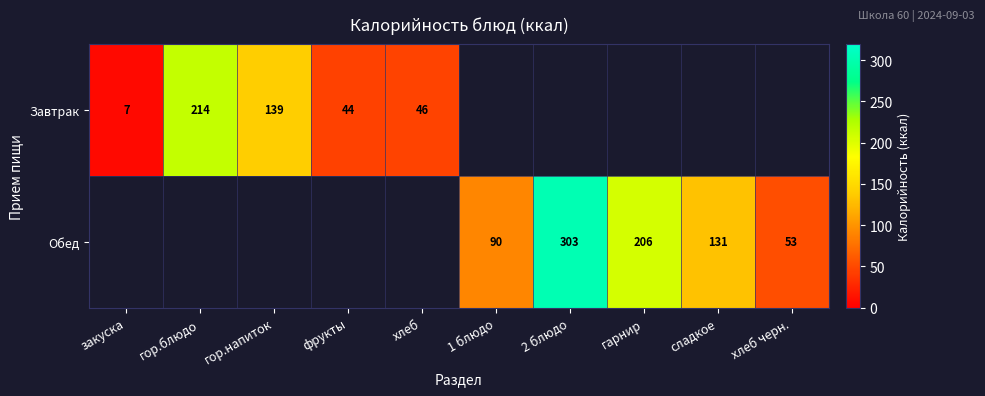

At how many categories does at least one series exceed 183?

3